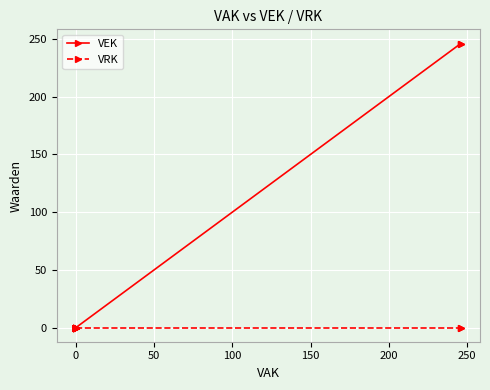

Which series has the largest range (max minus min)?

VEK